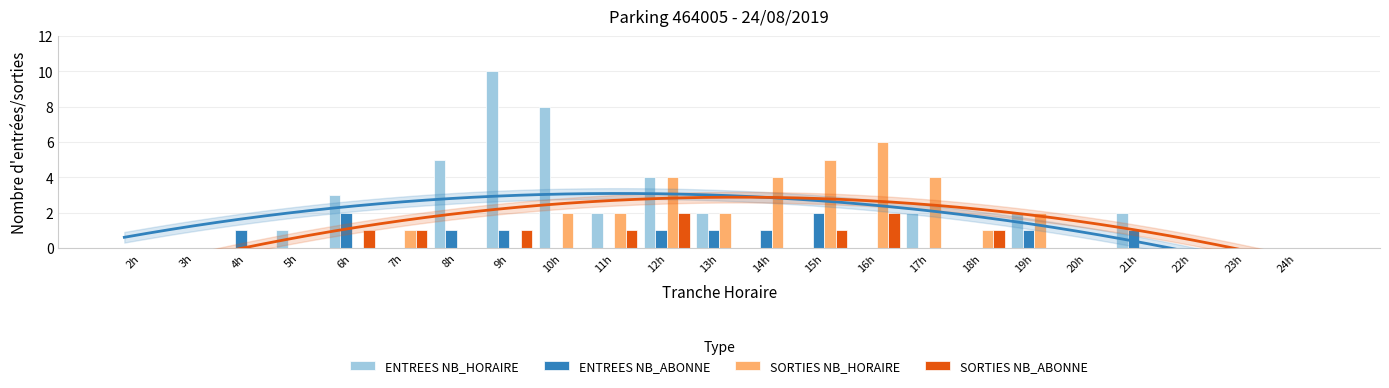

Which series has the largest total across all categories?

ENTREES NB_HORAIRE